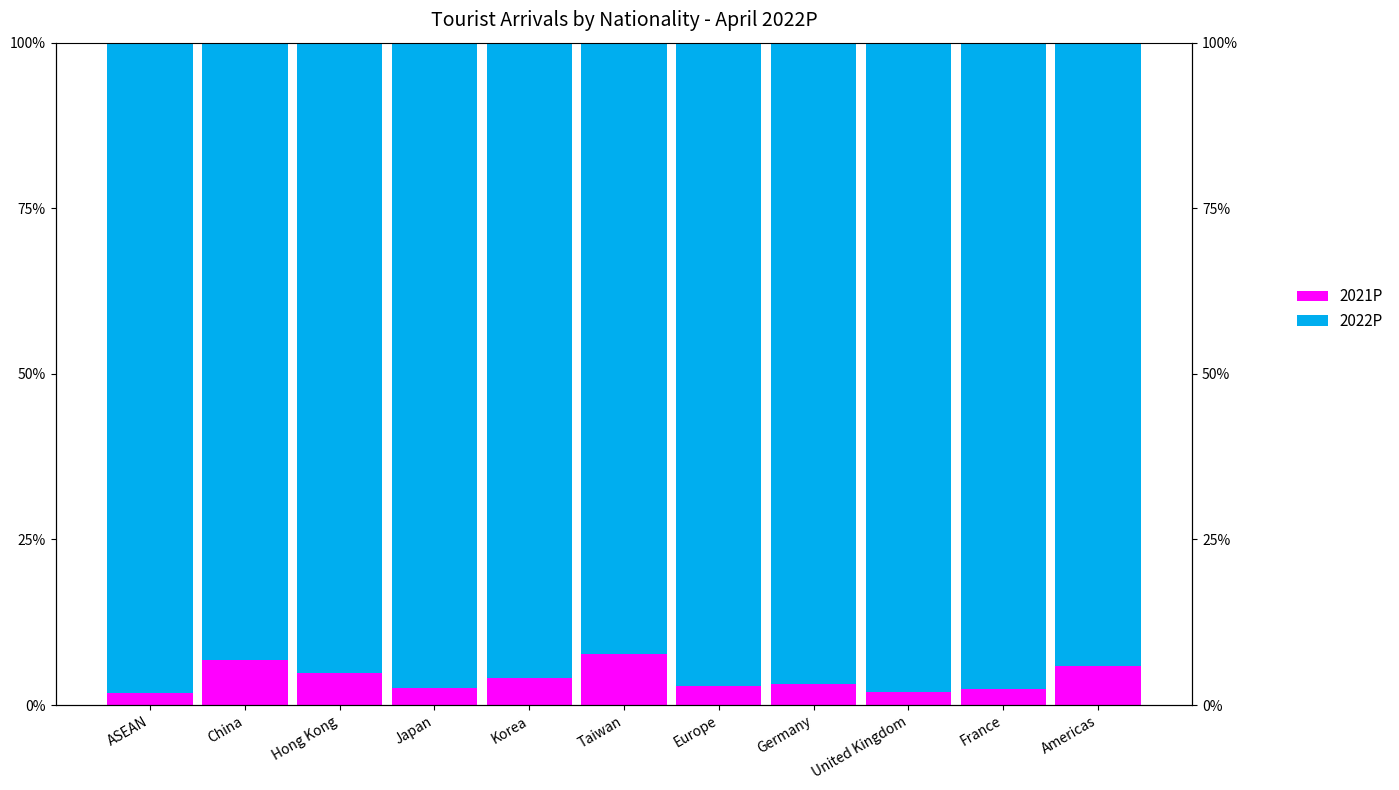

What is the total value across all series at Hong Kong?

100.0